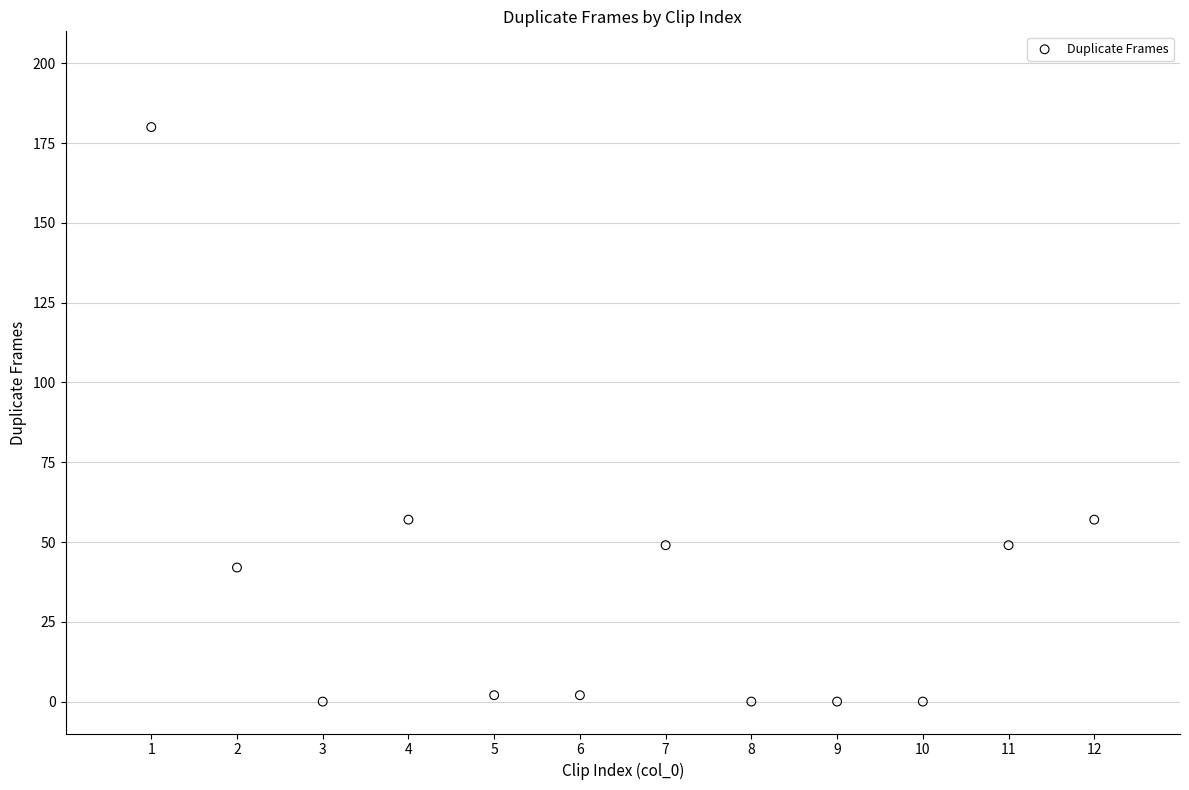

What is the range of Y values (max minus min)?

180